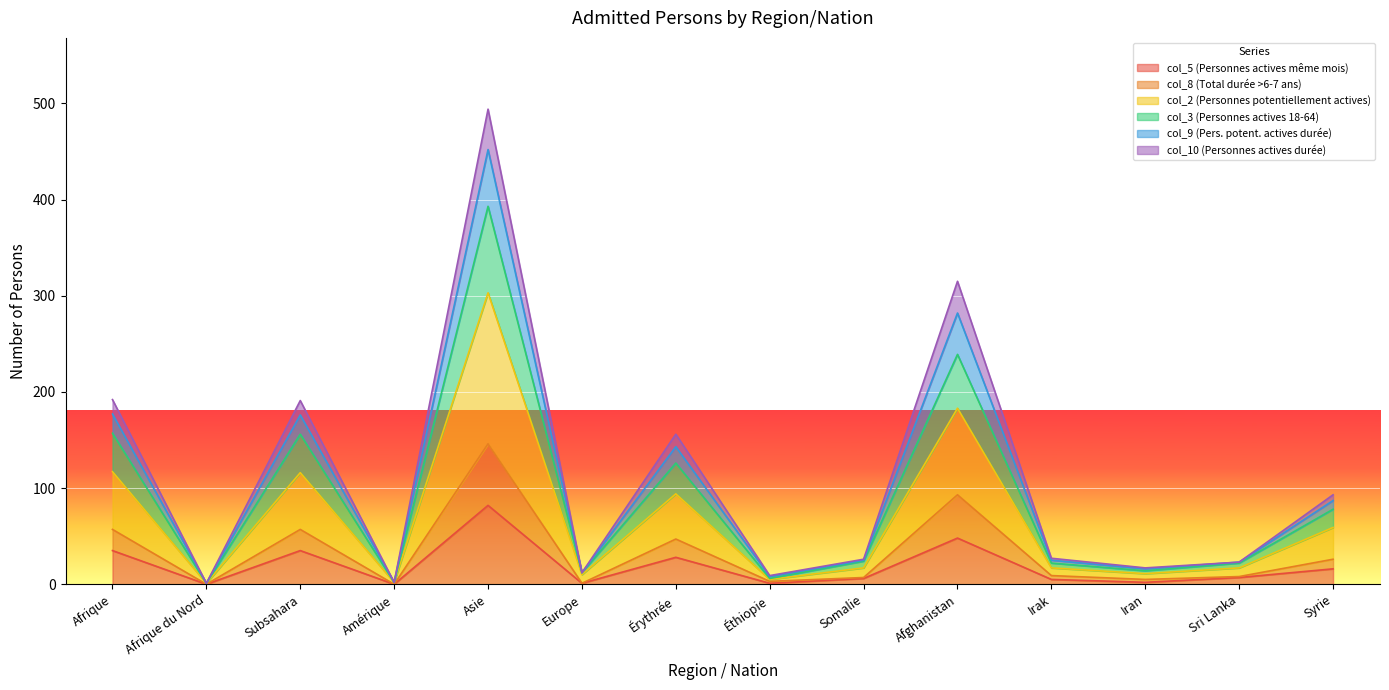

True or false: col_10 (Personnes actives durée) has more than 2 points higher than both neighbors.

True